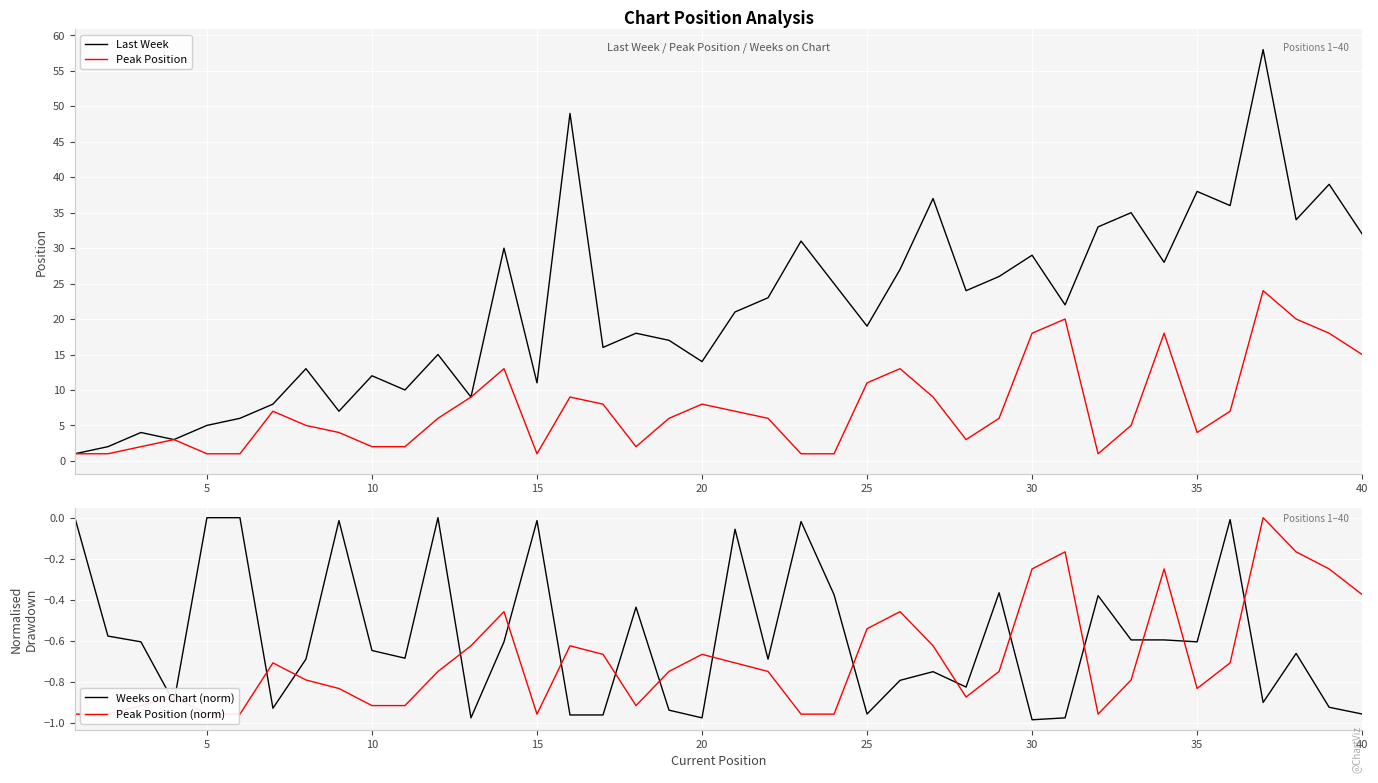

How many lines are shown in the chart?

4